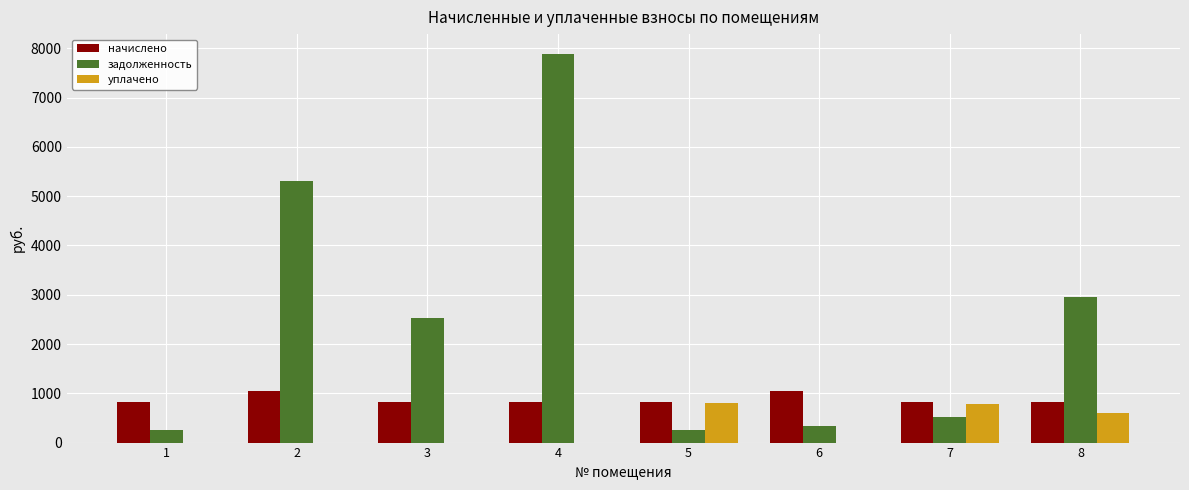

What is the total value across all series at 6?

1378.2